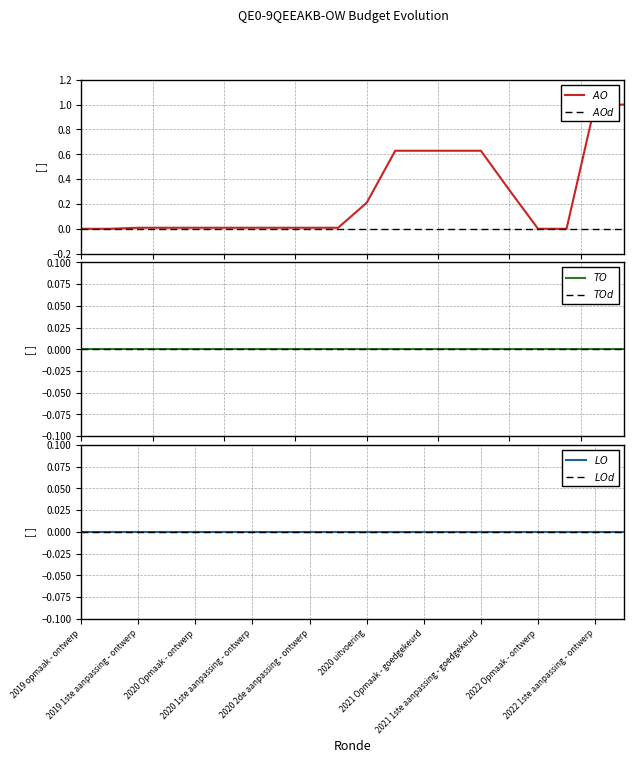

True or false: $TO$ and $LOd$ cross at least once.

False